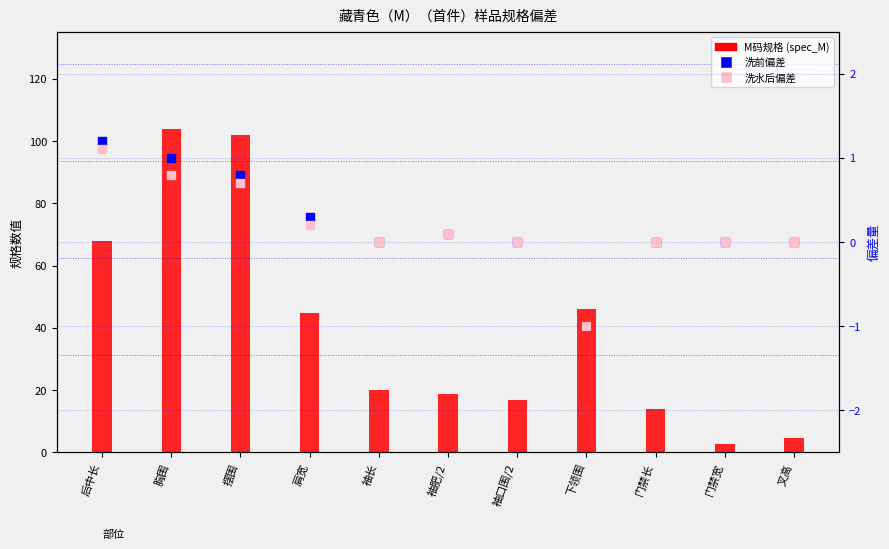

Which series has the largest Y range (max minus min)?

M码规格 (spec_M)